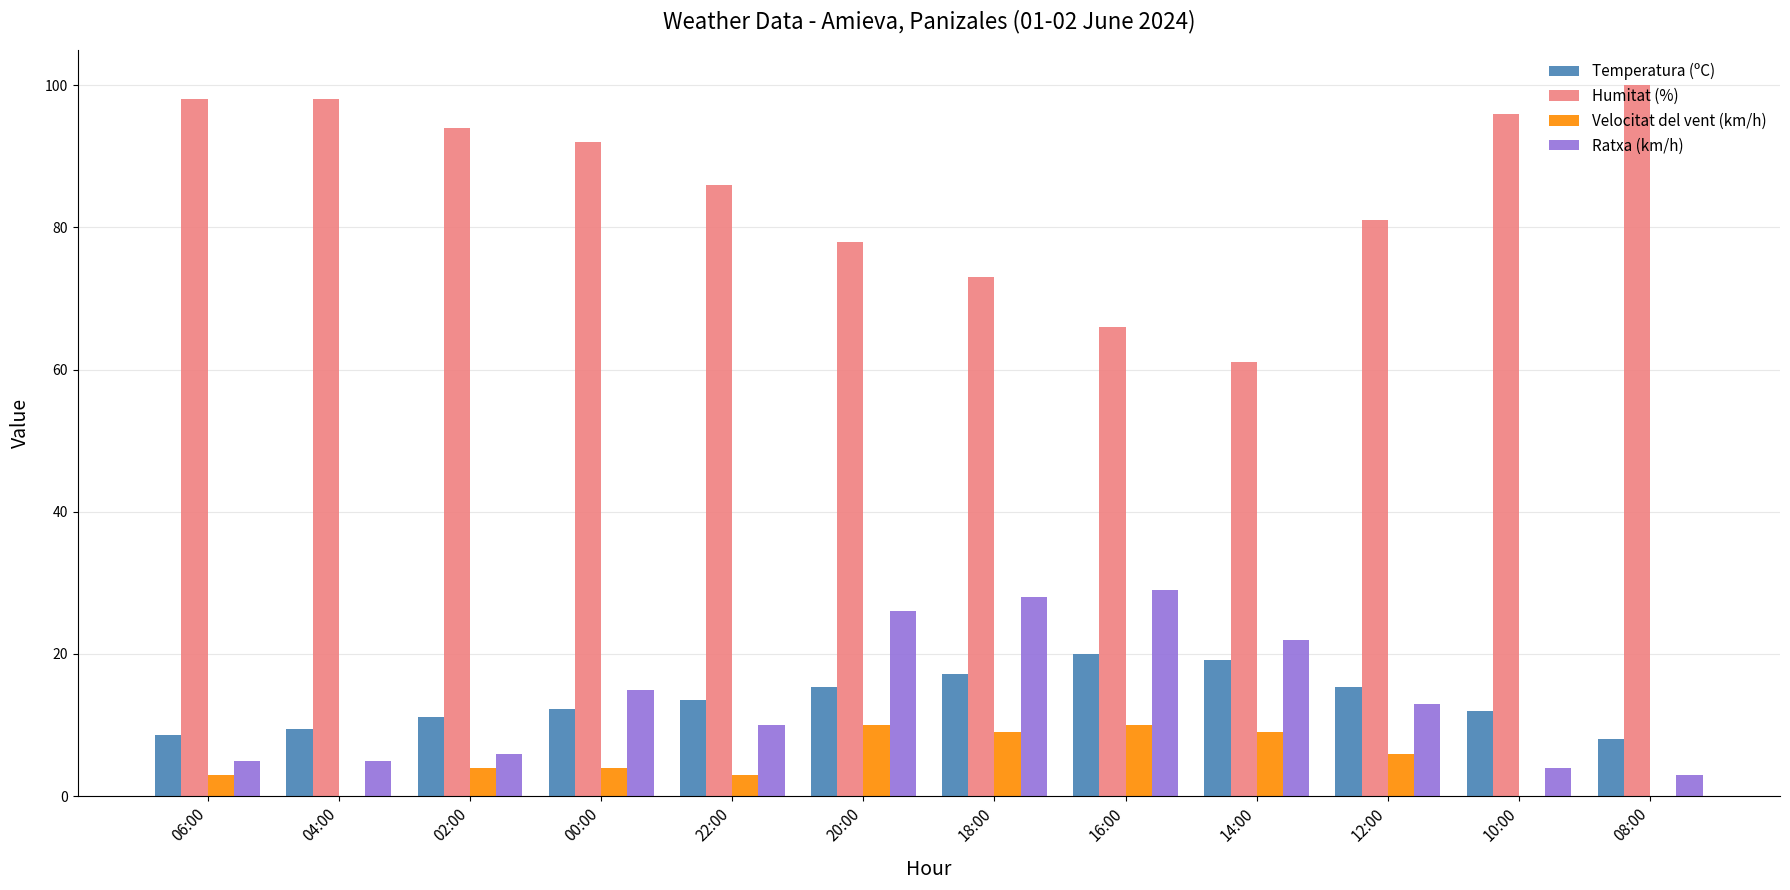

What is the maximum value shown in the chart?

100.0